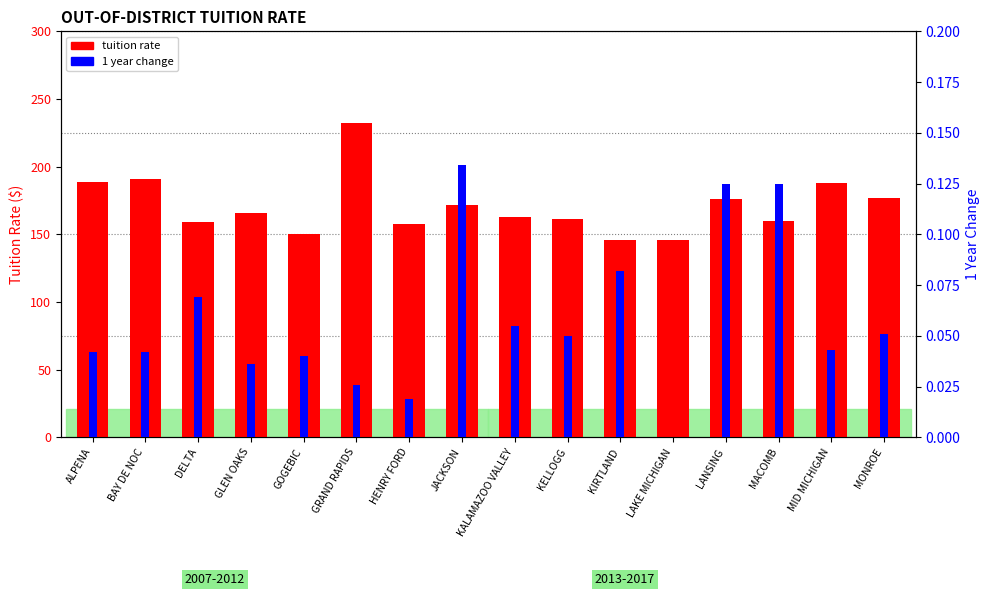

What are all the series names shown in the legend?

tuition rate, 1 year change